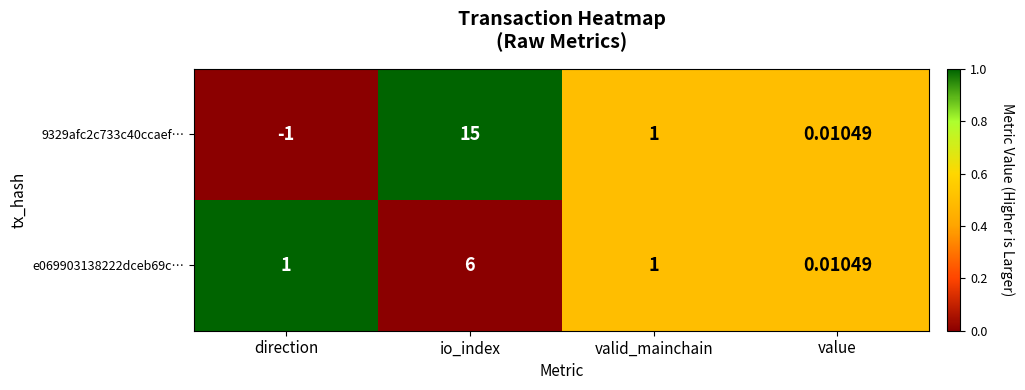

At which category does the chart reach its peak across all series?

io_index